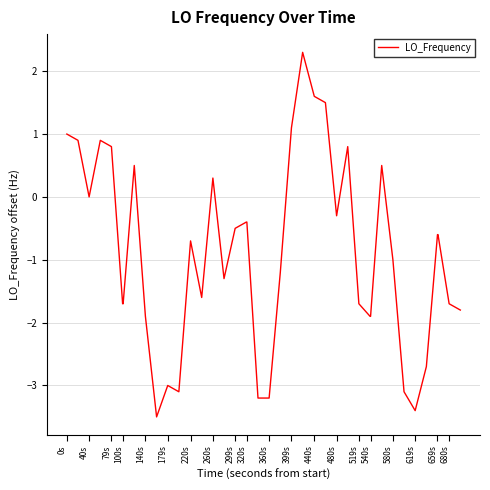

What is the smallest value displayed?

-3.5